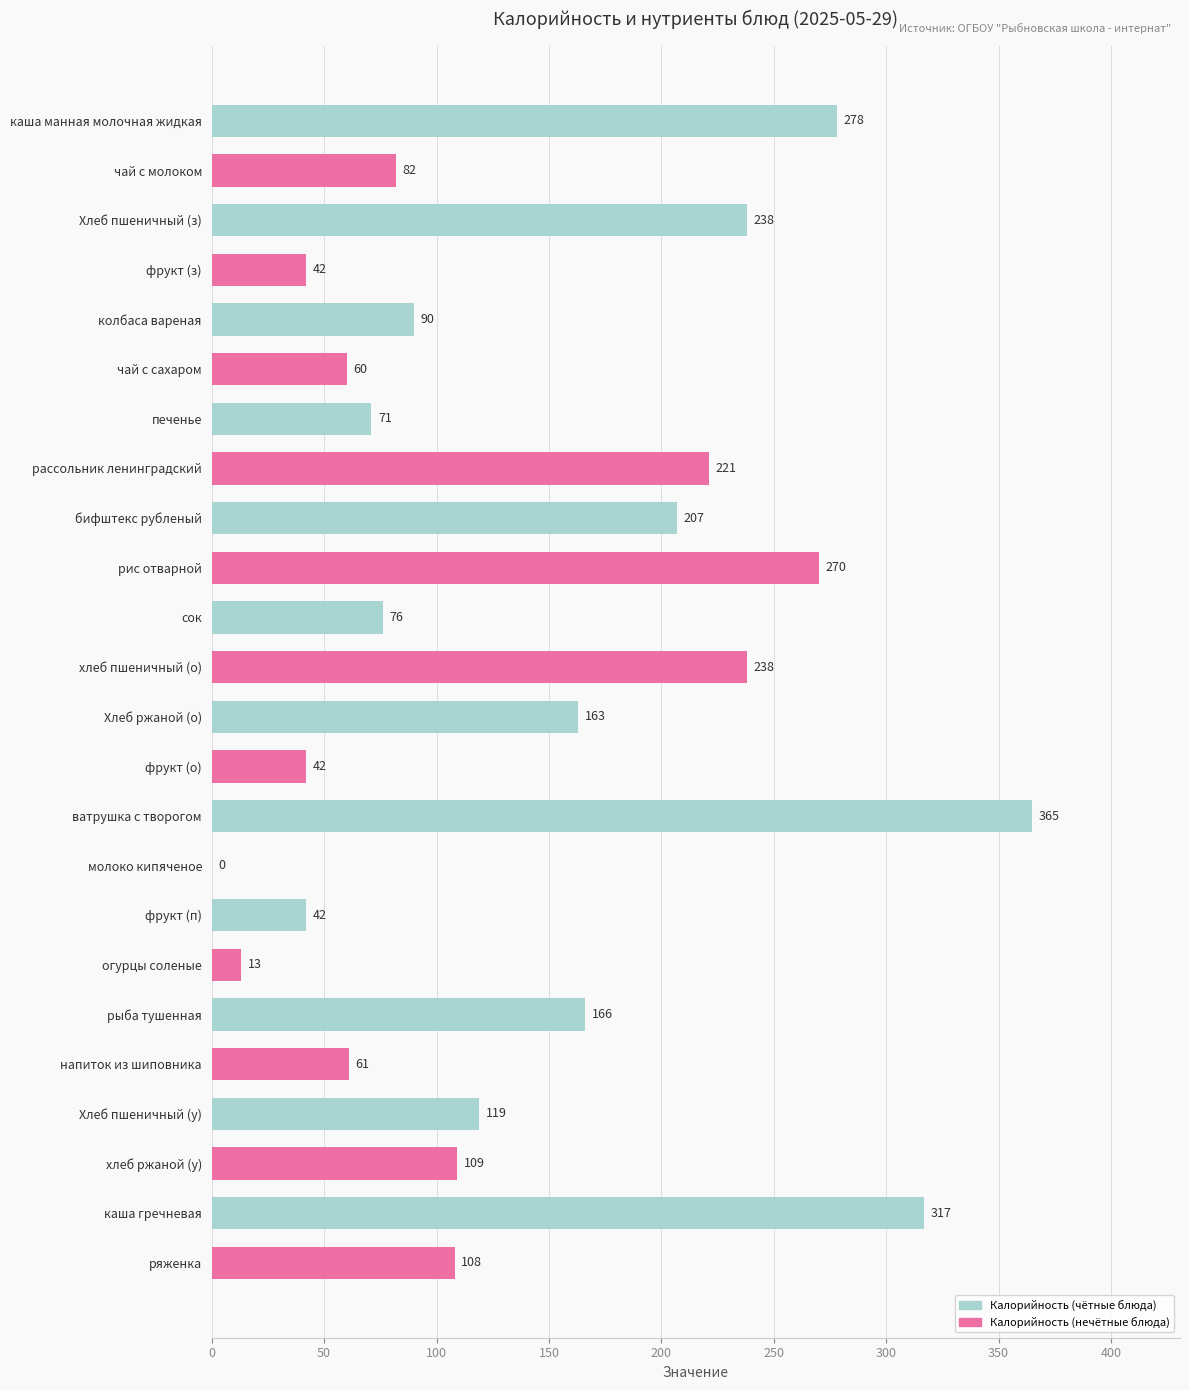

The value at каша манная молочная жидкая is 278. True or false?

True